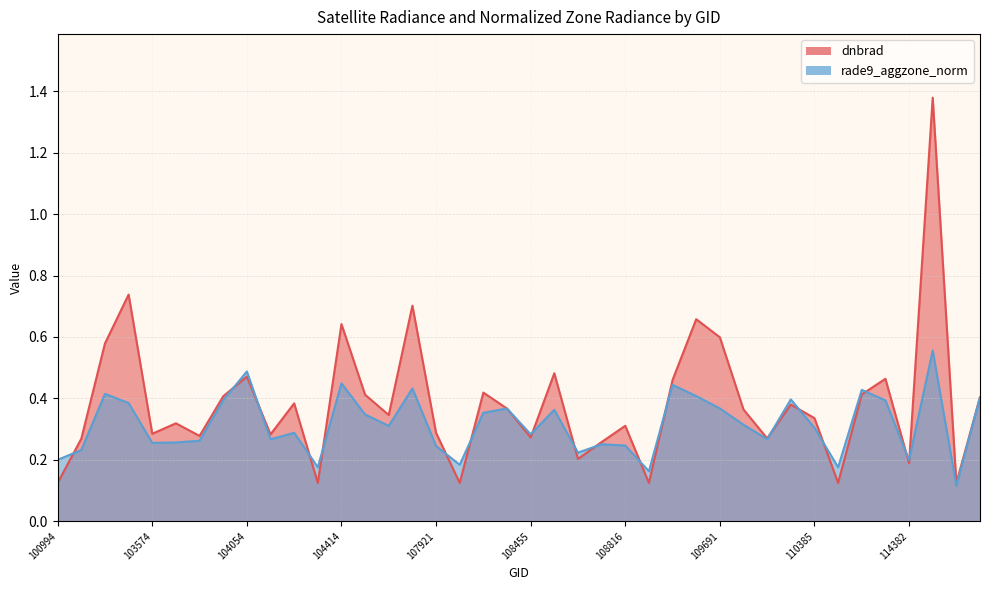

Count the number of data series in this chart.

2